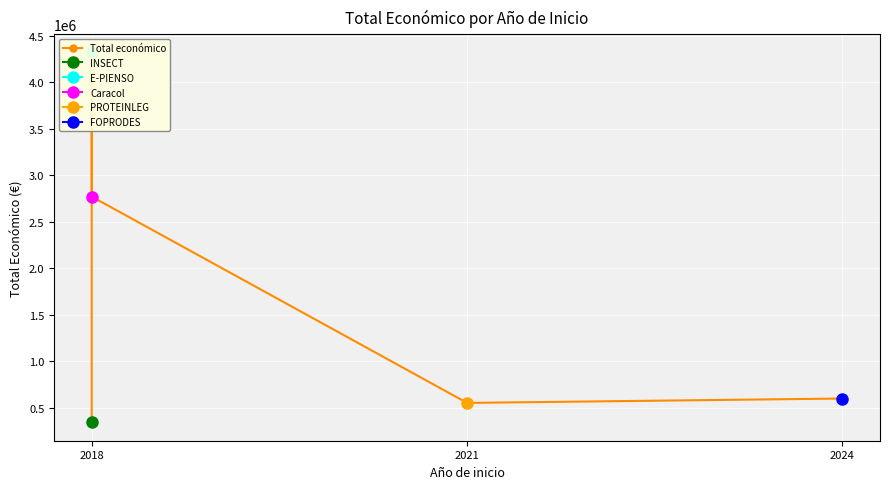

What is the average value?

1716267